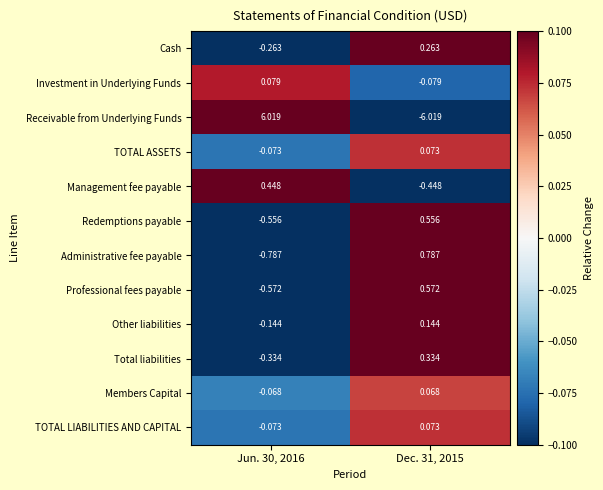

Which series has the widest spread of values?

Receivable from Underlying Funds